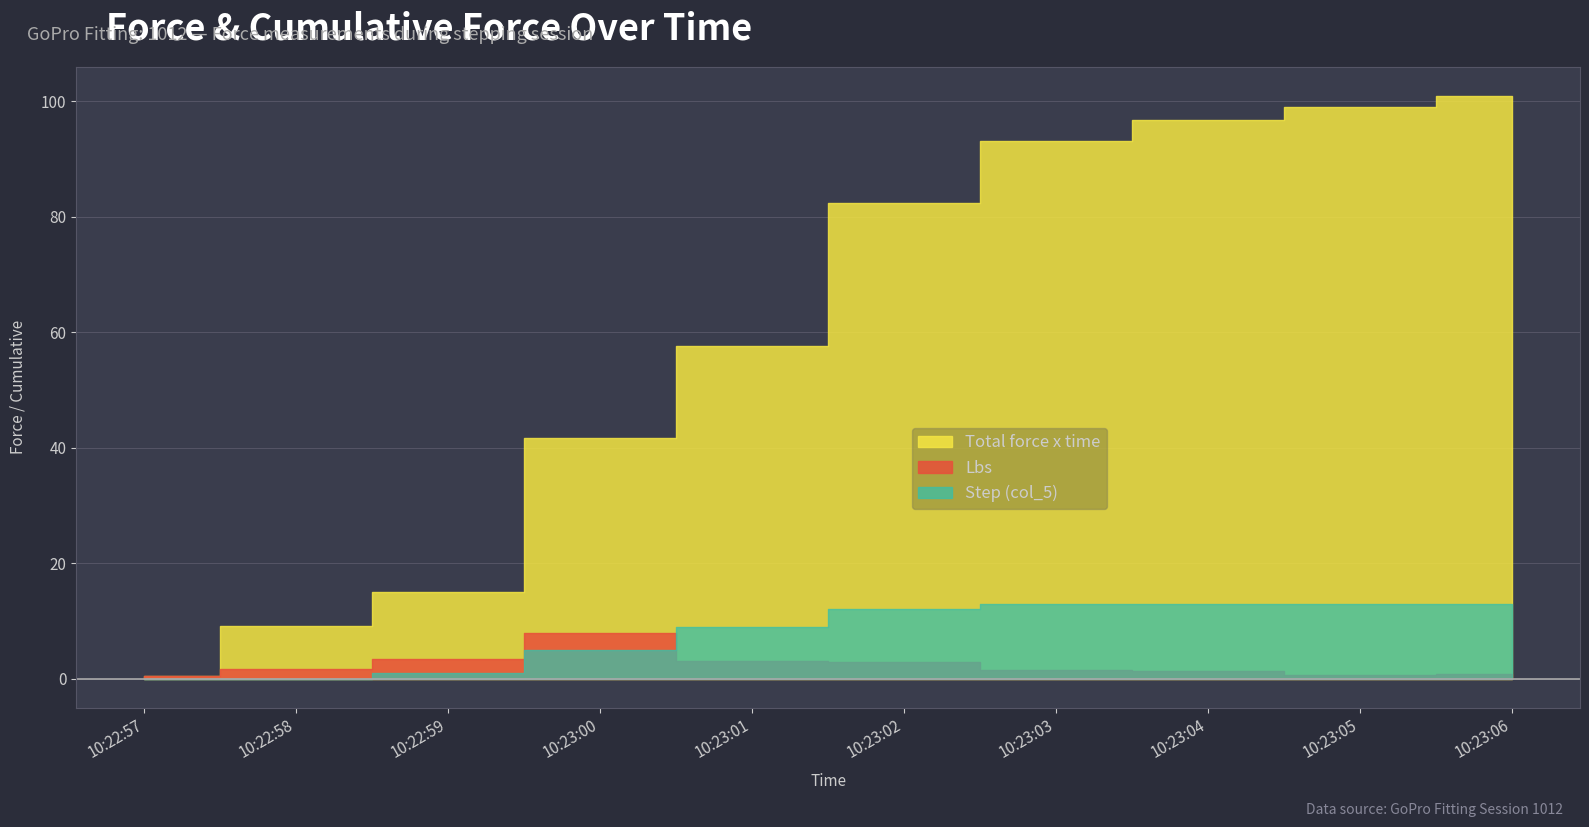

At which label is Total force x time closest to 50?

10:23:01